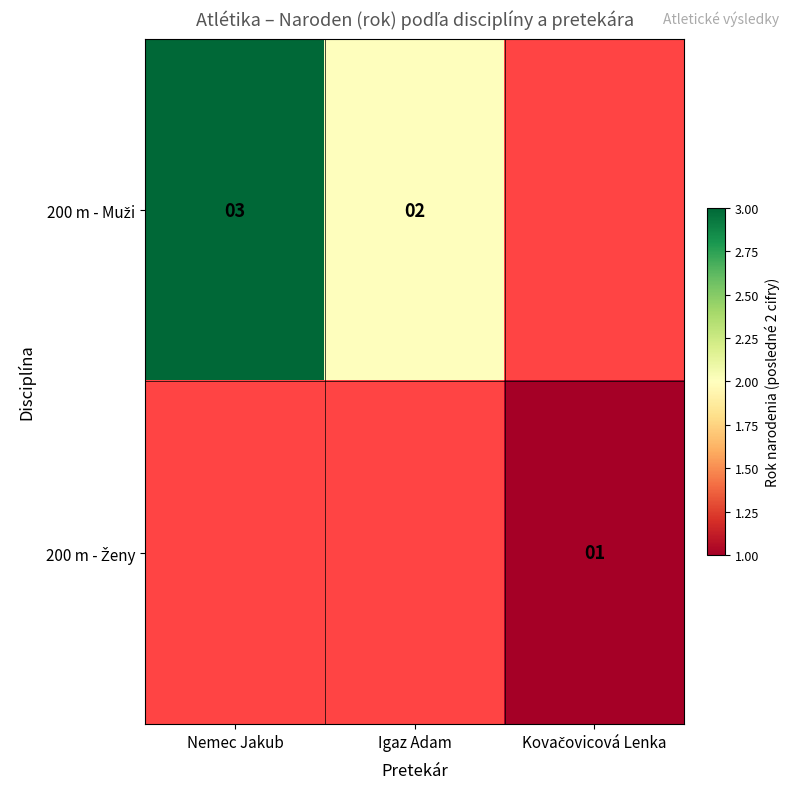

Is it true that 200 m - Ženy equals 0.3 at Kovačovicová Lenka?

False